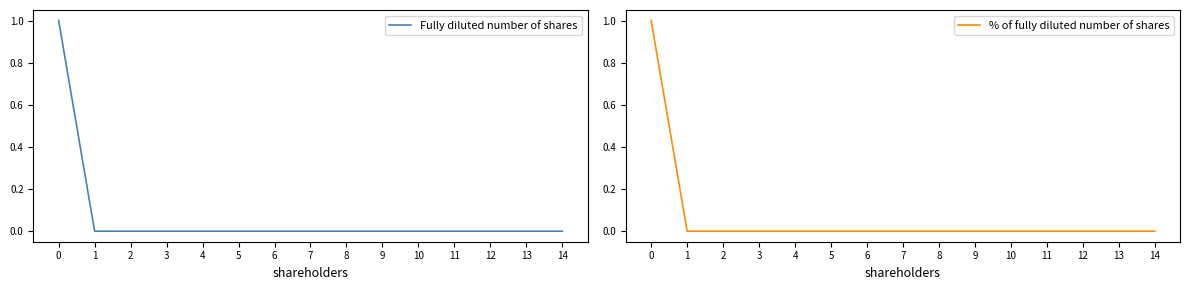

Count the Fully diluted number of shares values in the range 0 to 1.

15